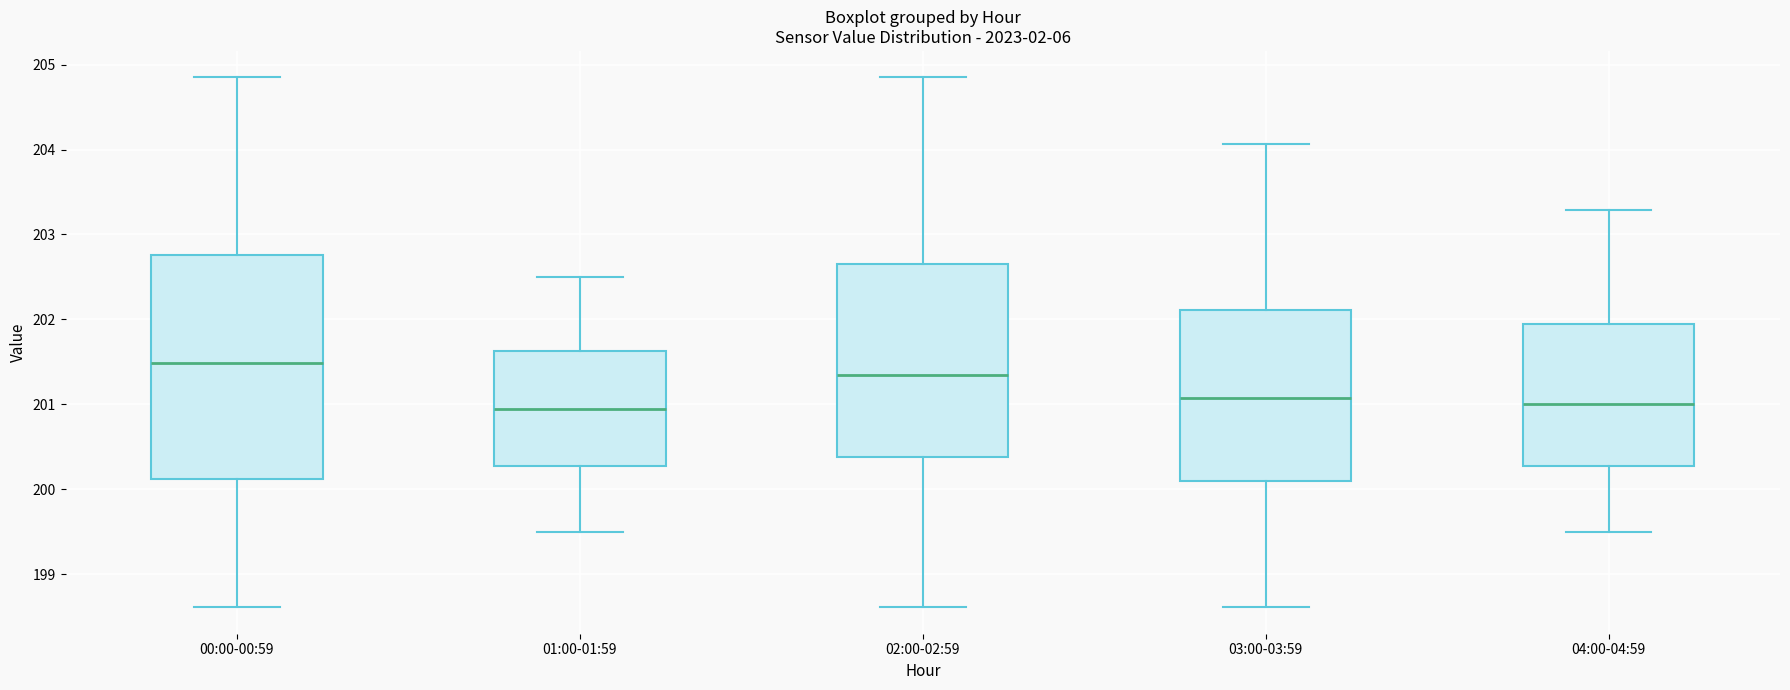

Comparing the boxes themselves (not the whiskers), which one is the tallest?

00:00-00:59